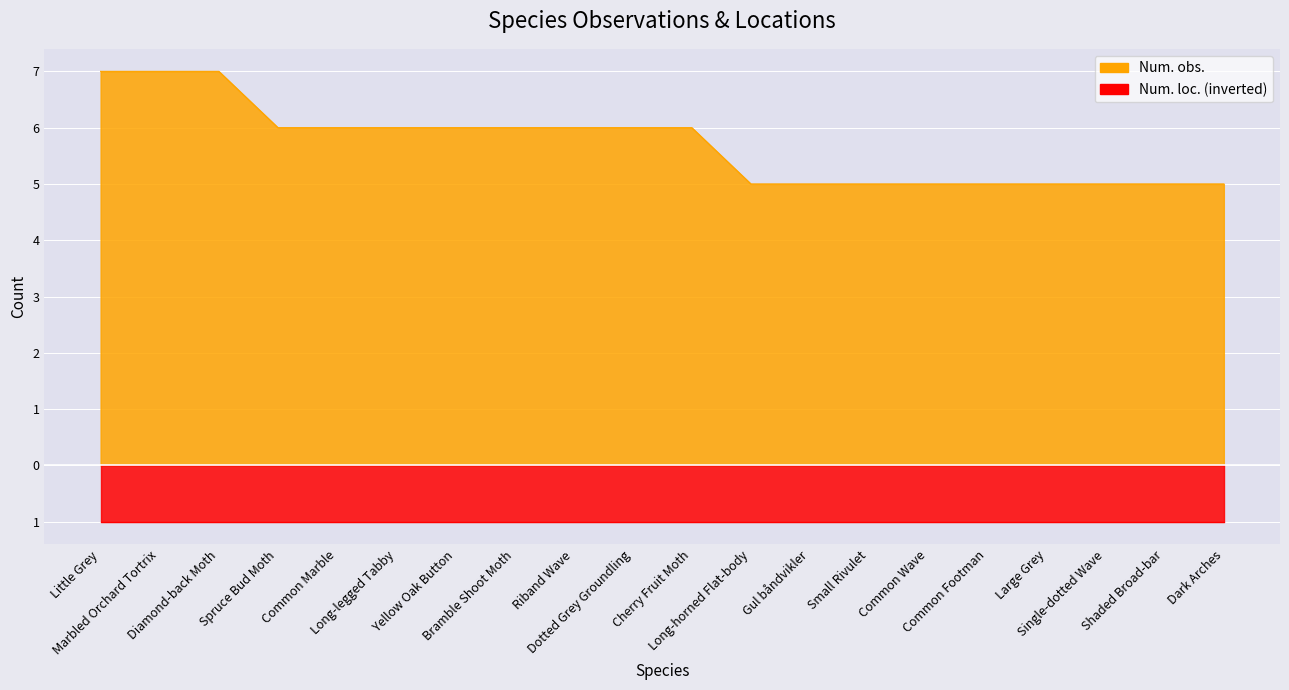

What value does the data have at Little Grey?

7